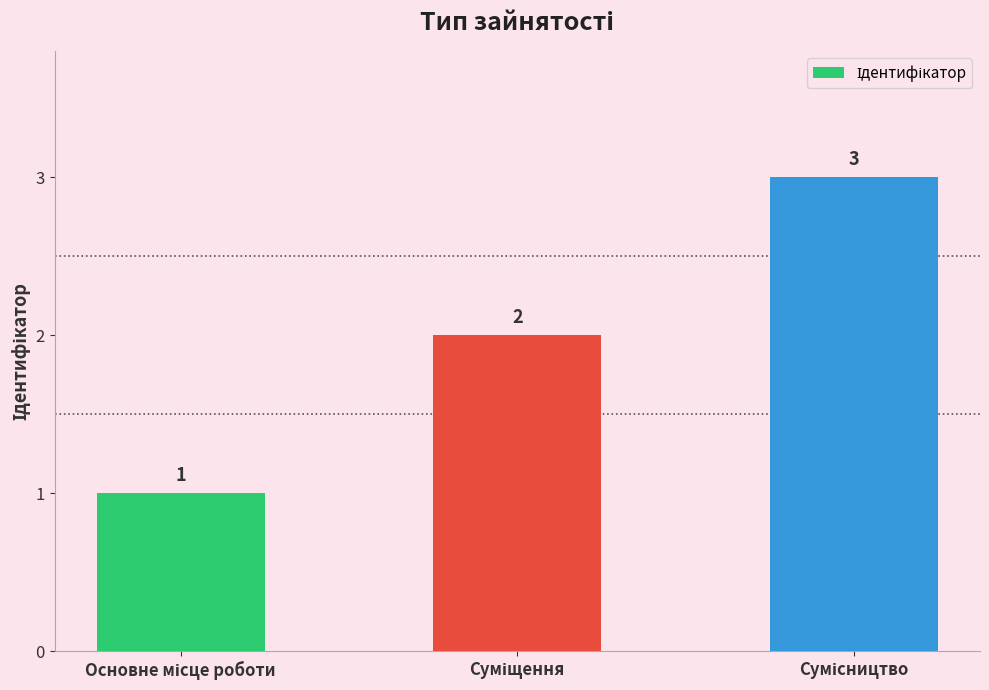

What is the value of the 2nd bar from the left?

2